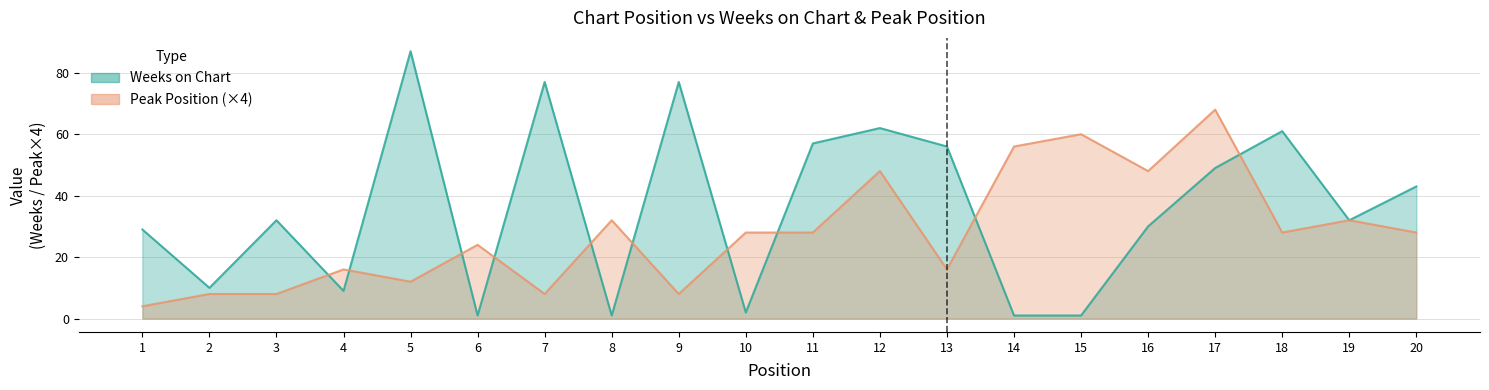

Which has a higher value, 1 or 3?

3